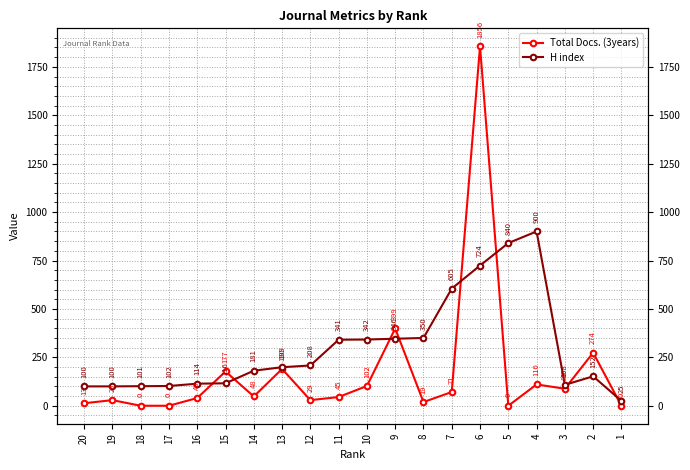

What is the sum of the Total Docs. (3years) values at 11 and 7?

116